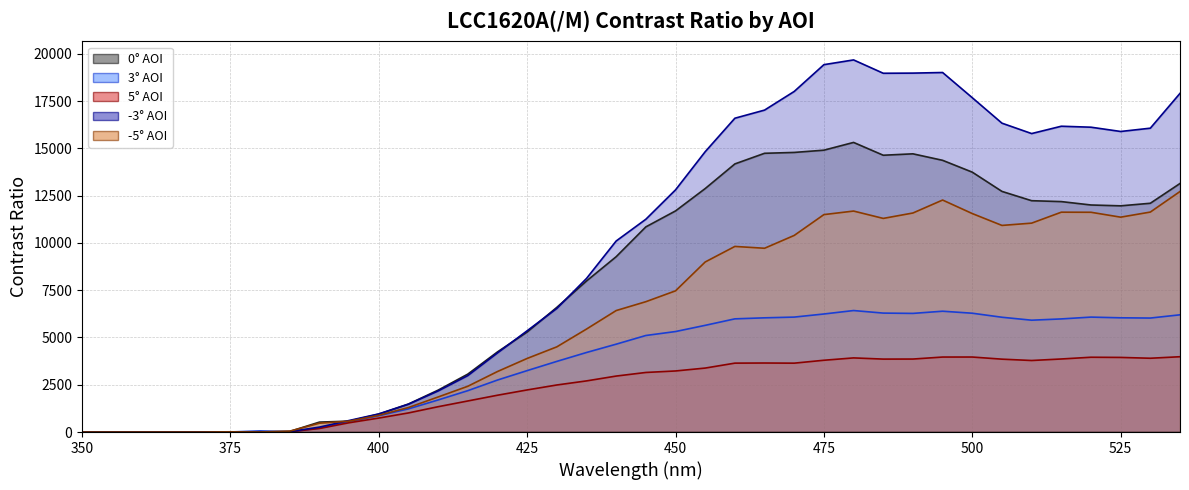

What is the sum of the -5° AOI values at 535 and 375?

12730.9